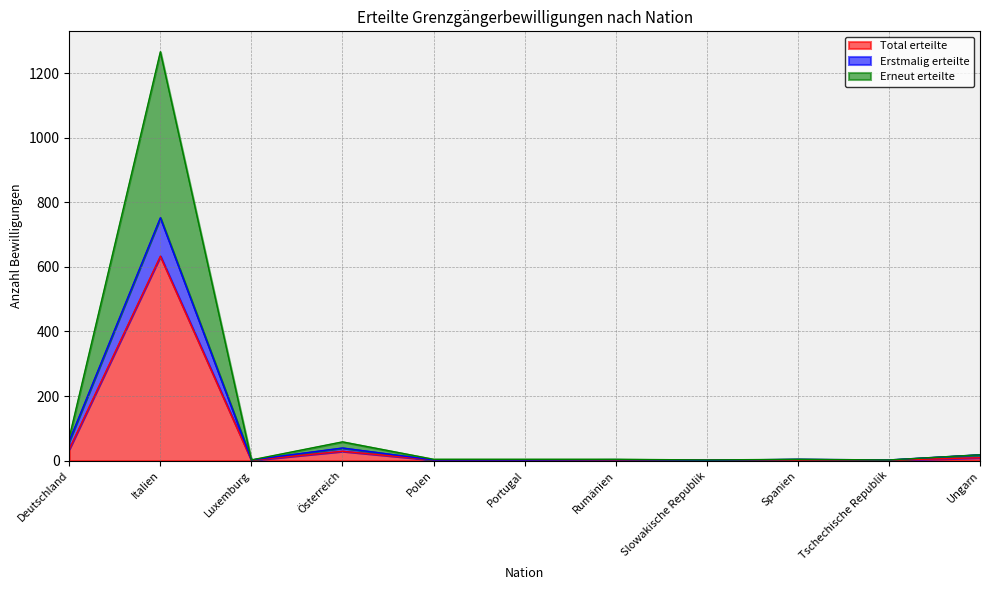

True or false: Erstmalig erteilte has more than 0 points higher than both neighbors.

True